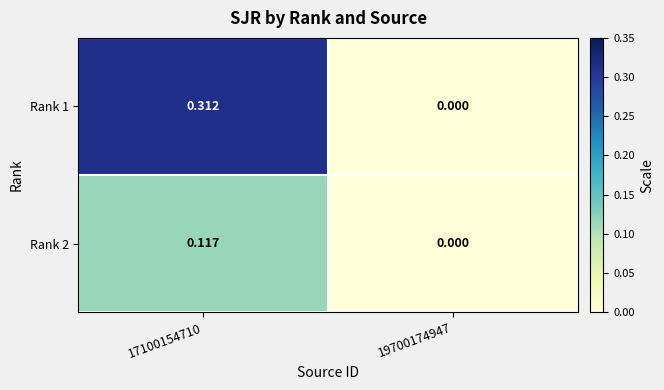

Is the value of Rank 2 at 17100154710 greater than the value of Rank 1 at 19700174947?

Yes